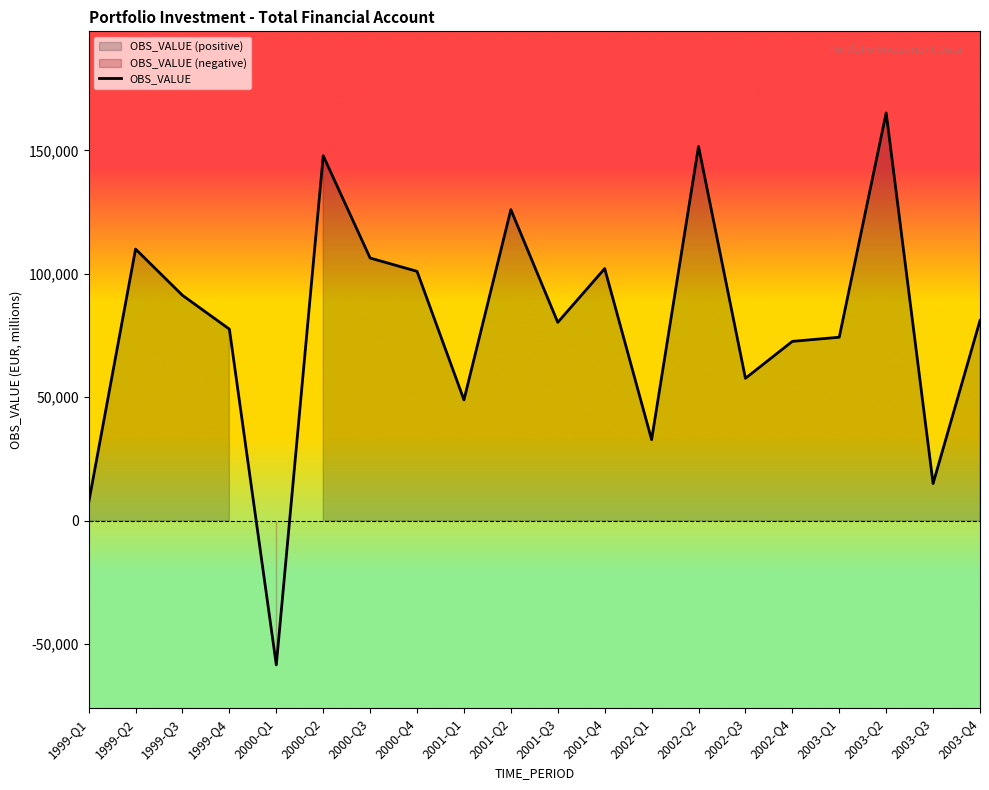

At which category does the chart reach its minimum across all series?

2000-Q1